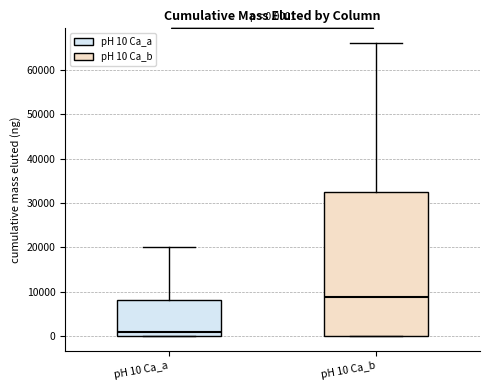

Comparing the boxes themselves (not the whiskers), which one is the tallest?

pH 10 Ca_b